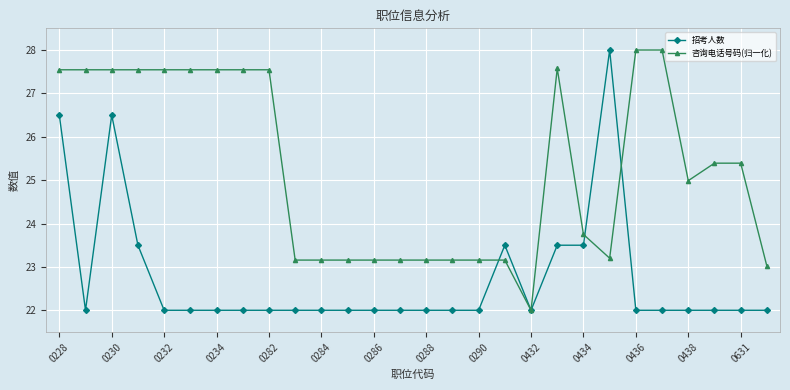

What is the sum of all 咨询电话号码(归一化) values?

707.6